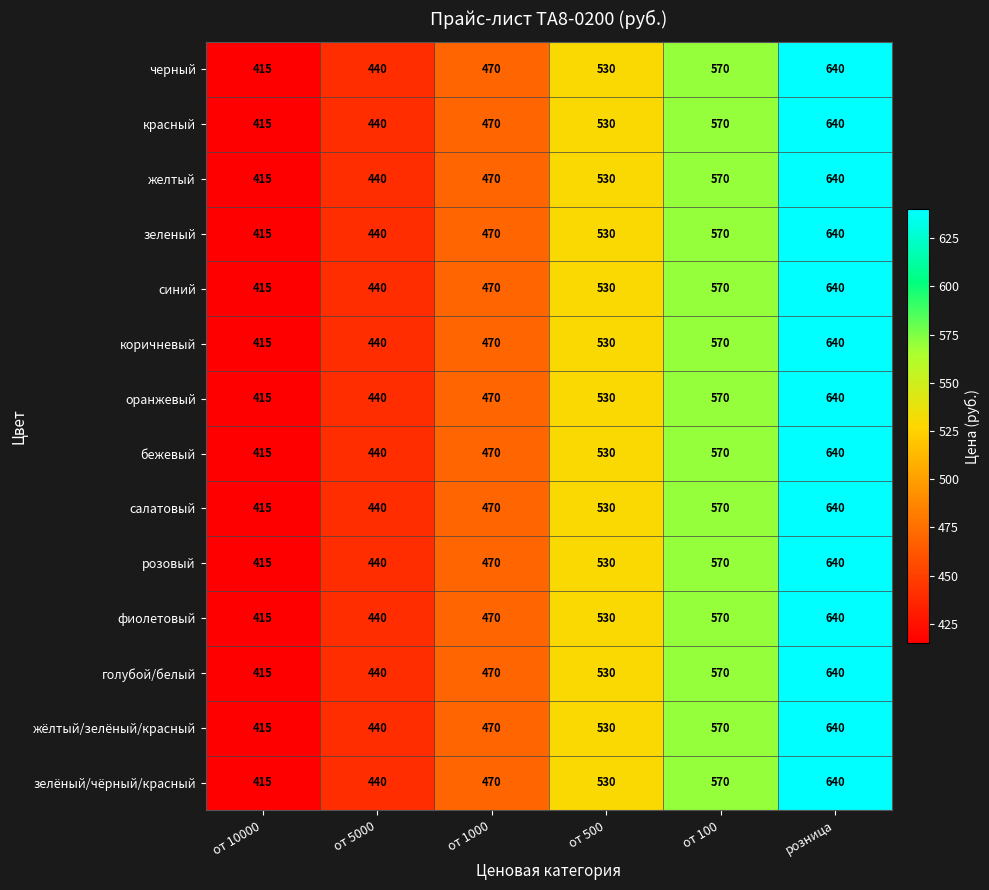

How many data points in желтый are less than 530?

3